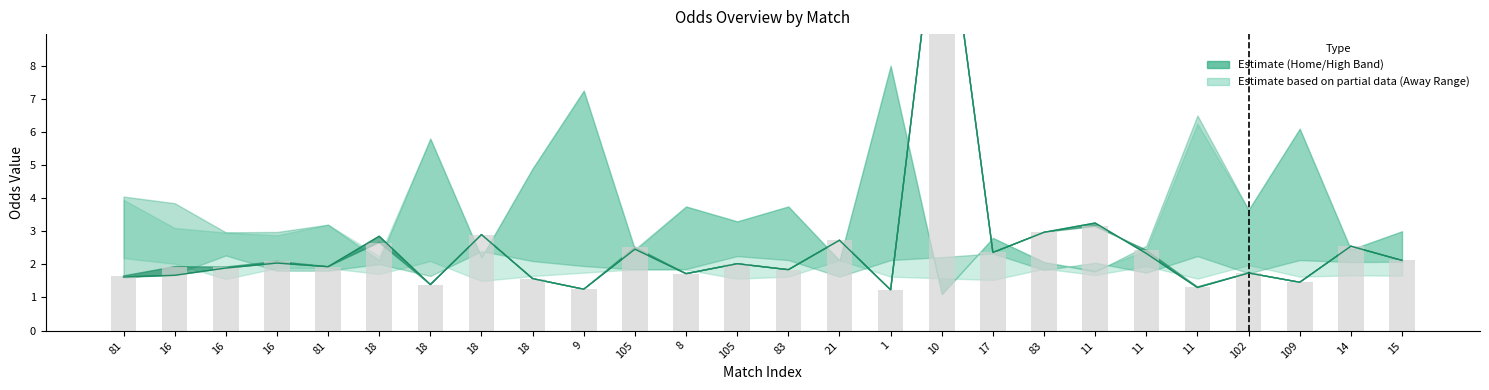

At which label is first_home closest to 7?

11